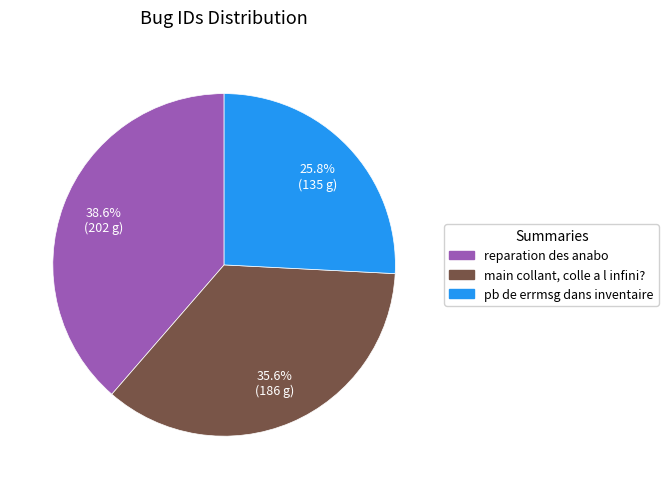

Is there any slice that represents more than half of the pie?

No